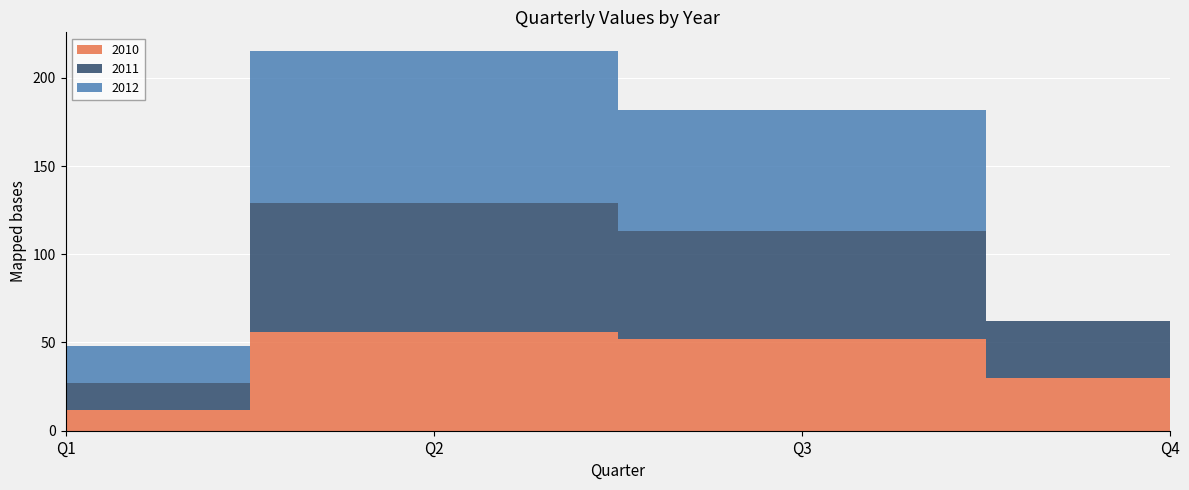

Reading left to right, list all the values displayed in this chart.

2010: Q1=12	Q2=56	Q3=52	Q4=30
2011: Q1=15	Q2=73	Q3=61	Q4=32
2012: Q1=21	Q2=86	Q3=69	Q4=0